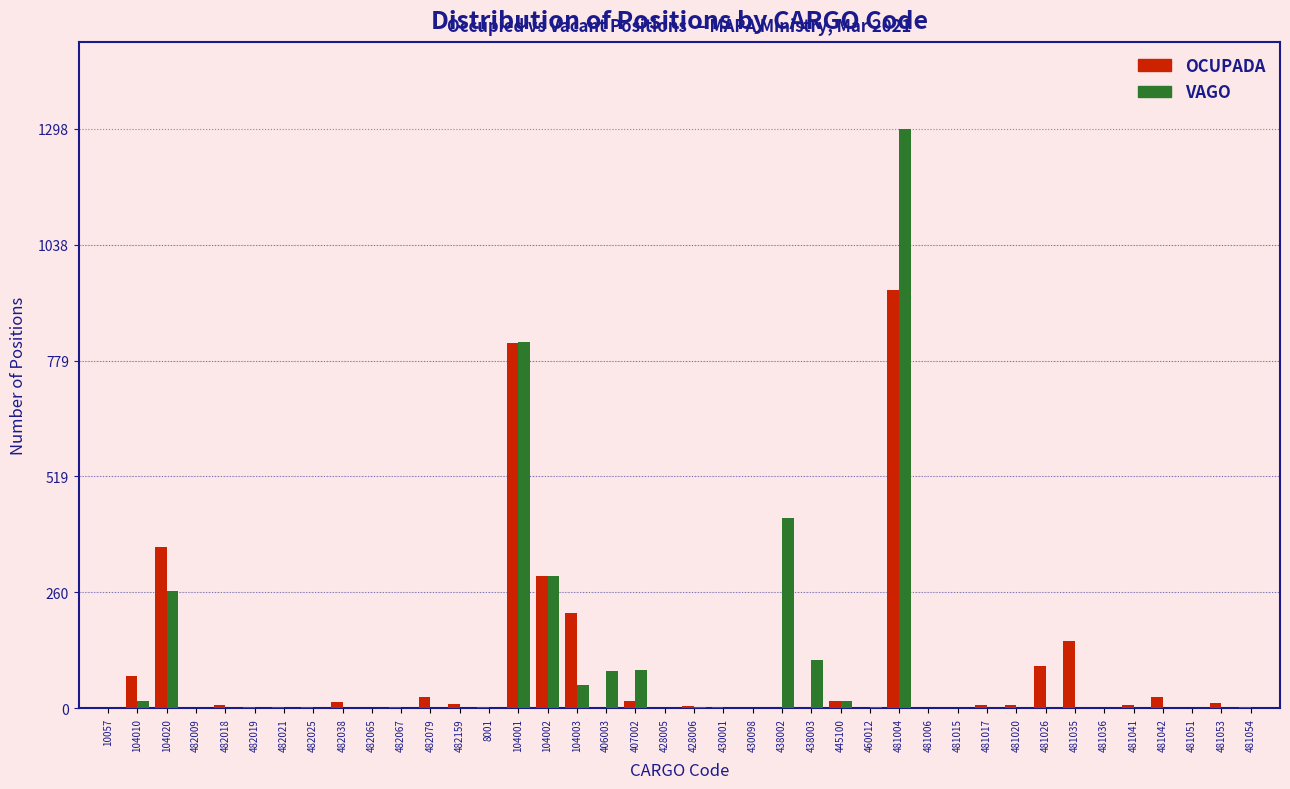

True or false: OCUPADA has a value of 1 at 482065.

True